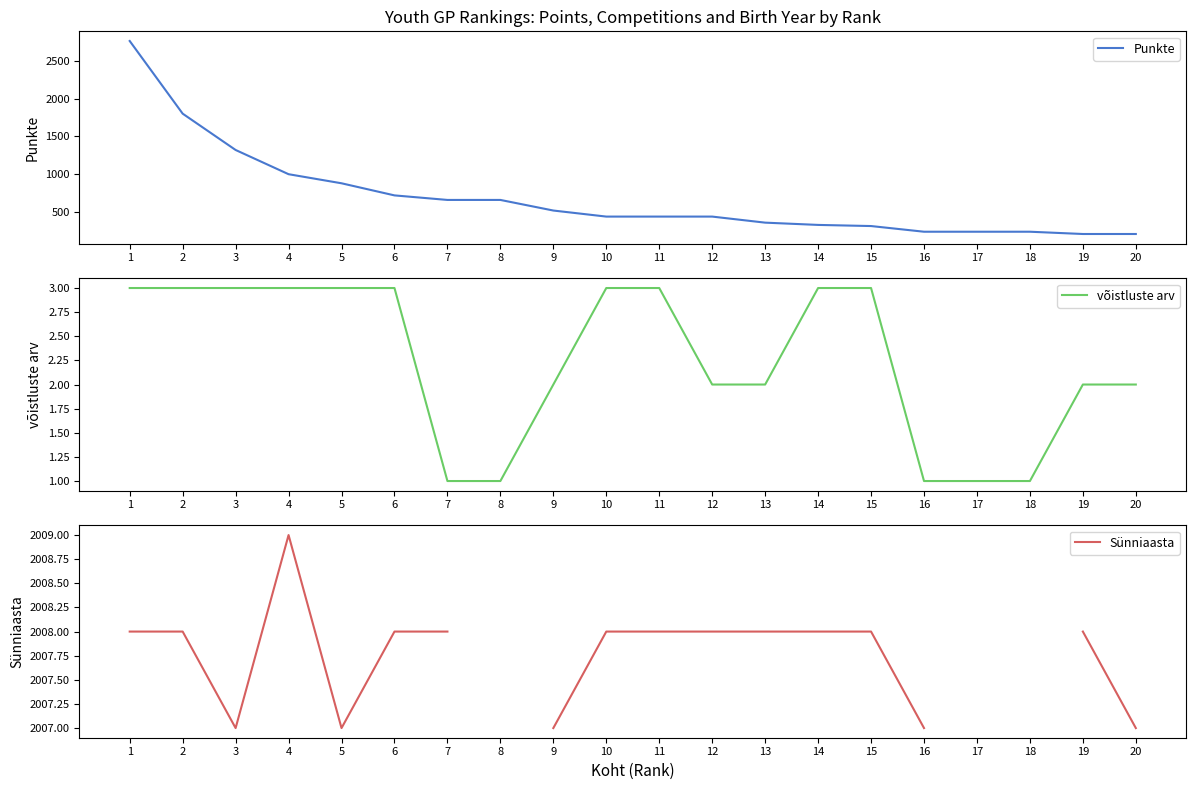

What is the approximate value of võistluste arv at 19?

2